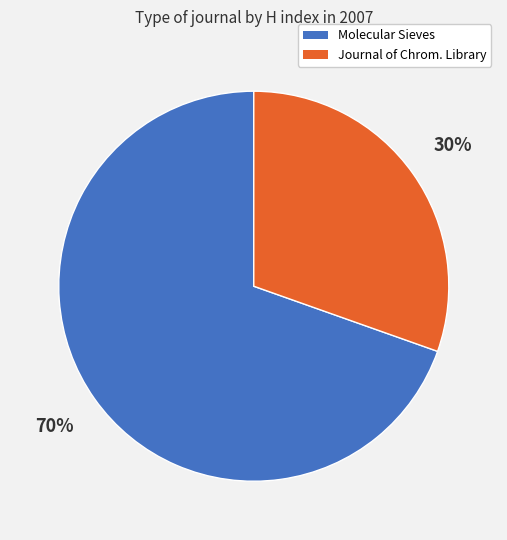

Is there a majority slice in this chart?

Yes